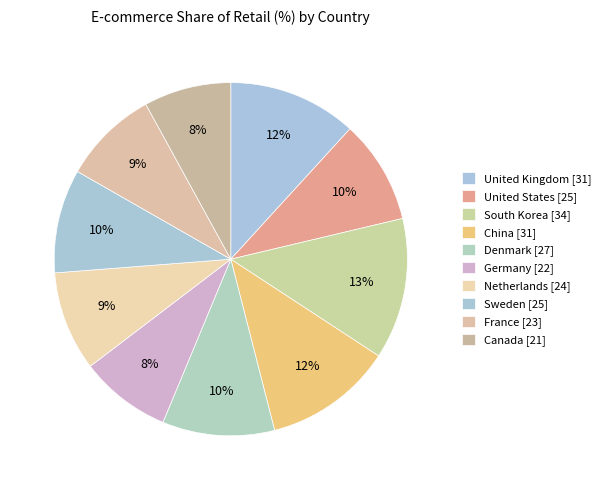

To the nearest percent, what is the average slice percentage?

10%